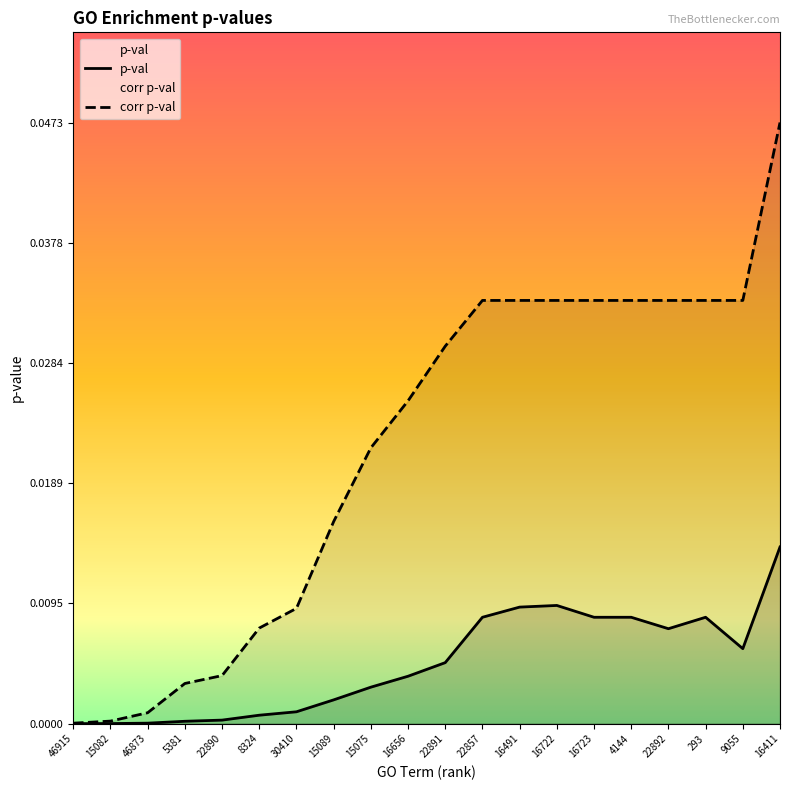

Which series has the largest total across all categories?

corr p-val